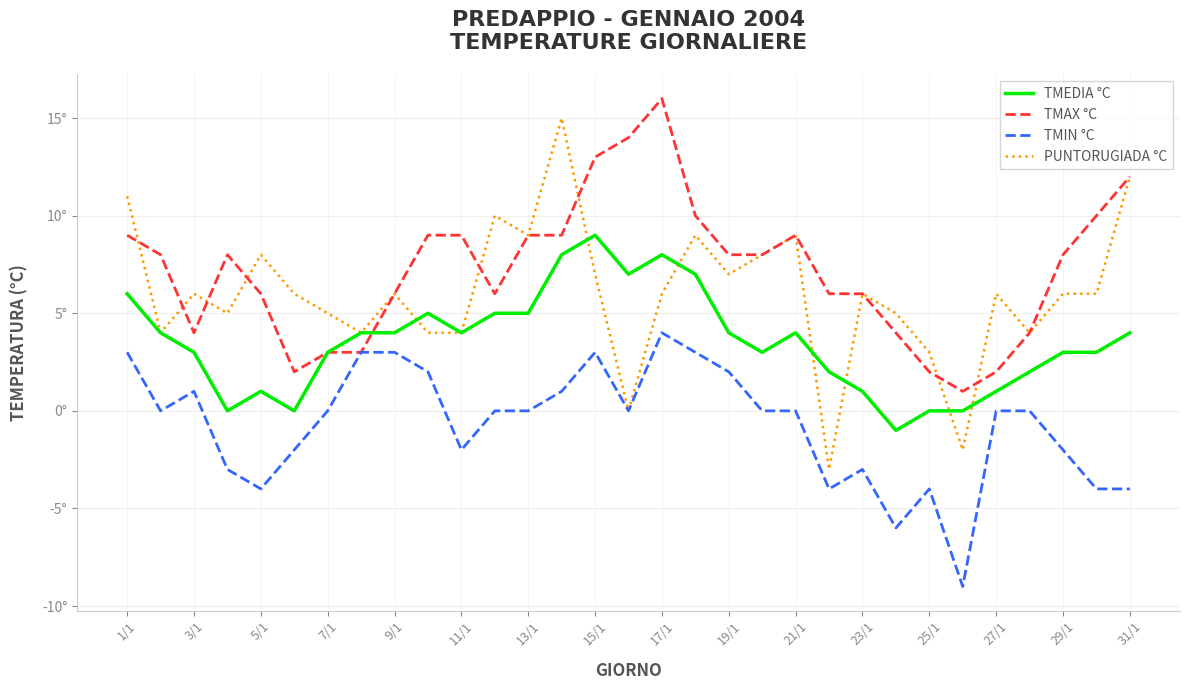

At which category is the sum across all series the highest?

17/1